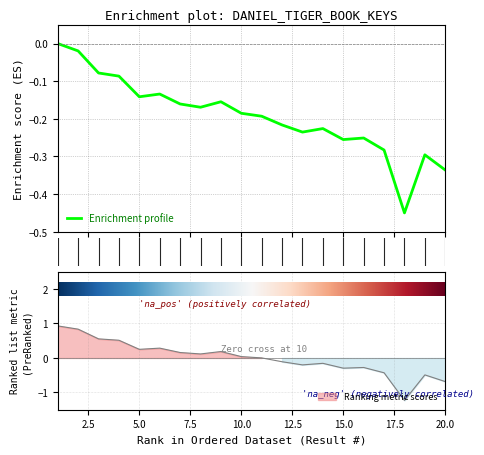

How many points are higher than both their immediate neighbors (excluding endpoints)?

5